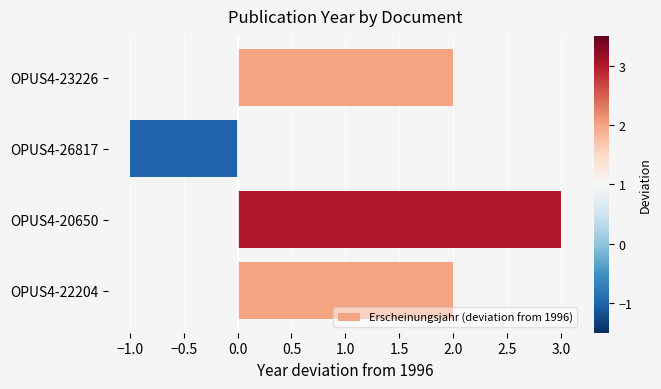

True or false: the data shows 2 at OPUS4-22204.

True